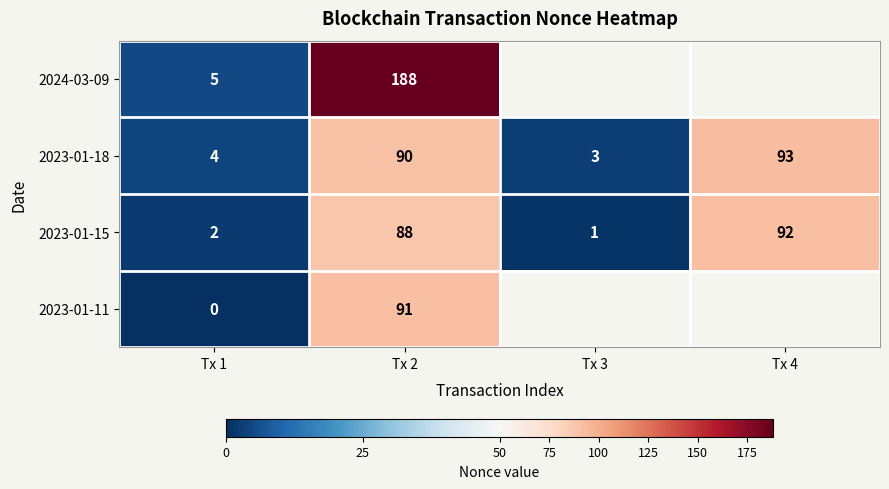

What is the difference between the highest and lowest values at Tx 2?

100